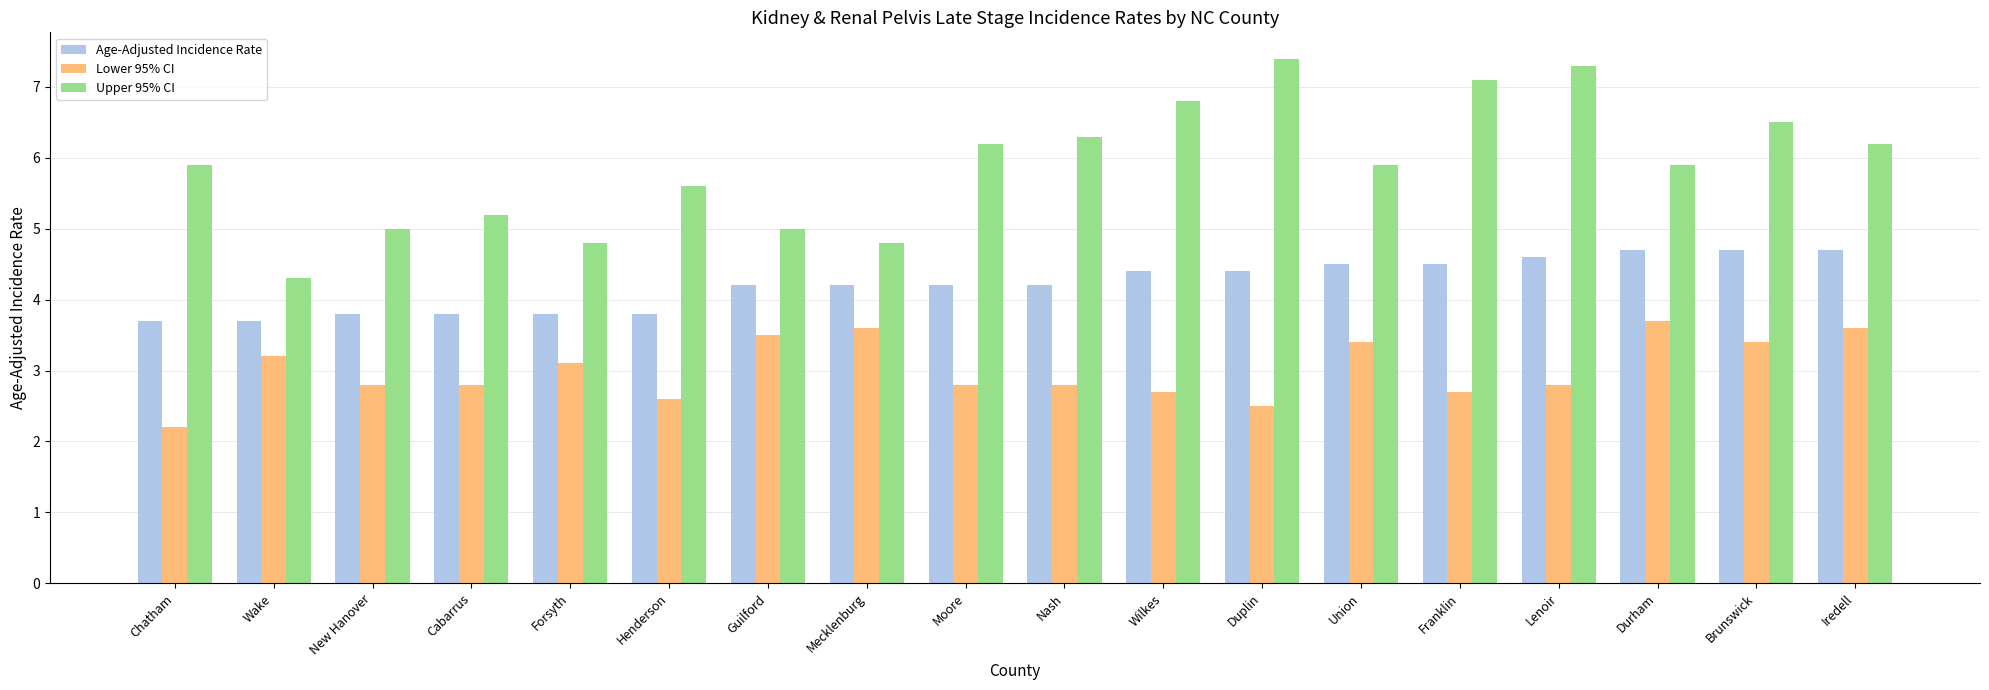

What is the average value of the Lower 95% CI series?

3.0